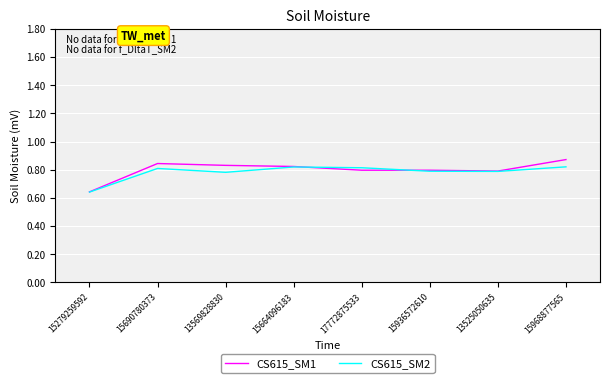

How many interior local valleys does the CS615_SM2 series have?

2